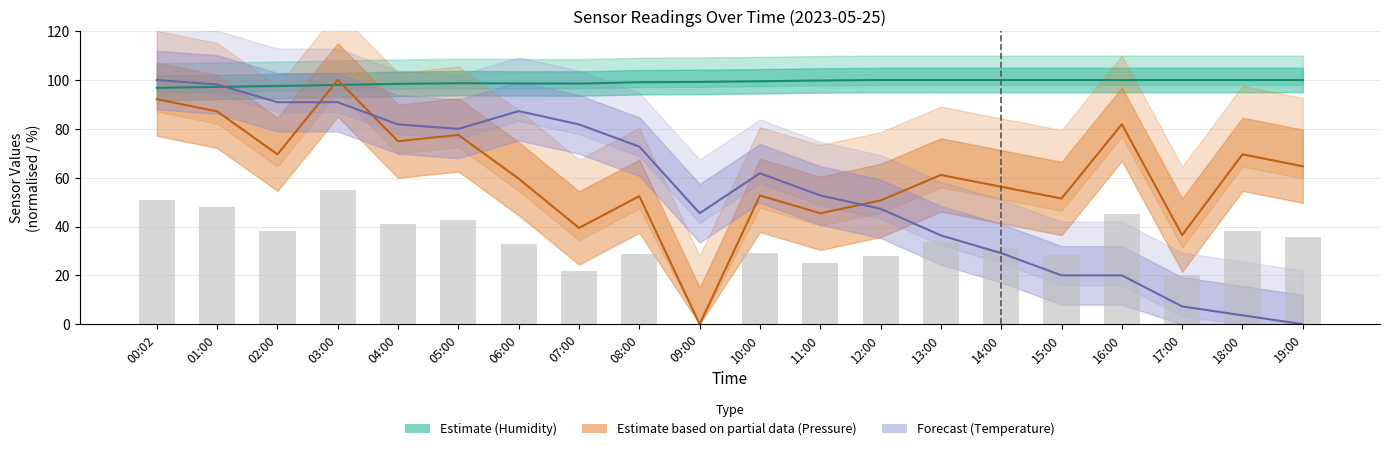

What position from the right is 16:00?

4